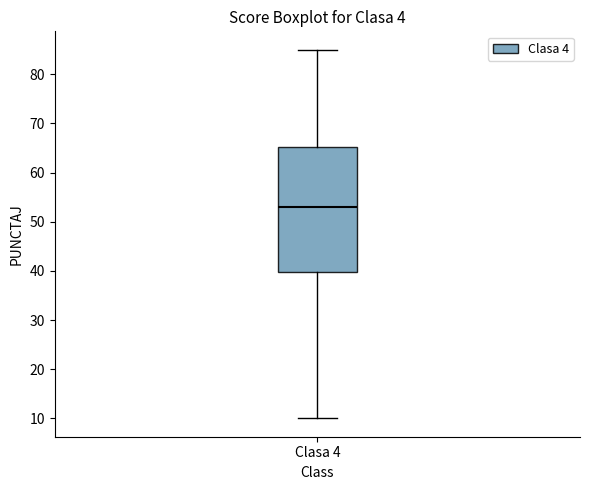

Where is the upper edge of the box for Clasa 4 on the y-axis? The values are not printed on the chart, so give them approximately, as read against the axis.

65